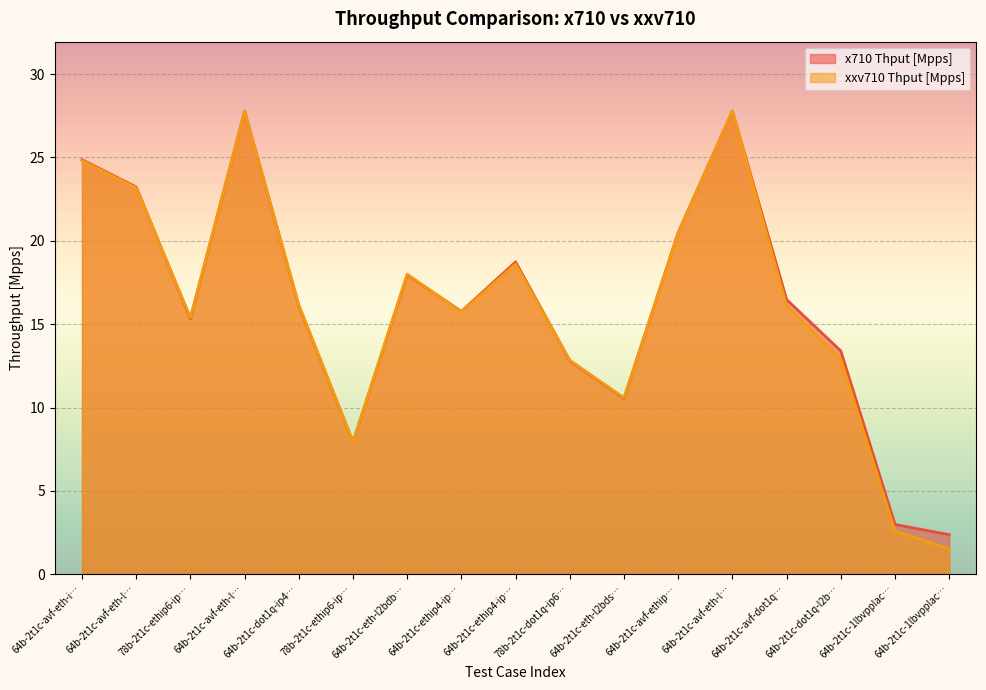

Which series has the widest spread of values?

xxv710 Thput [Mpps]